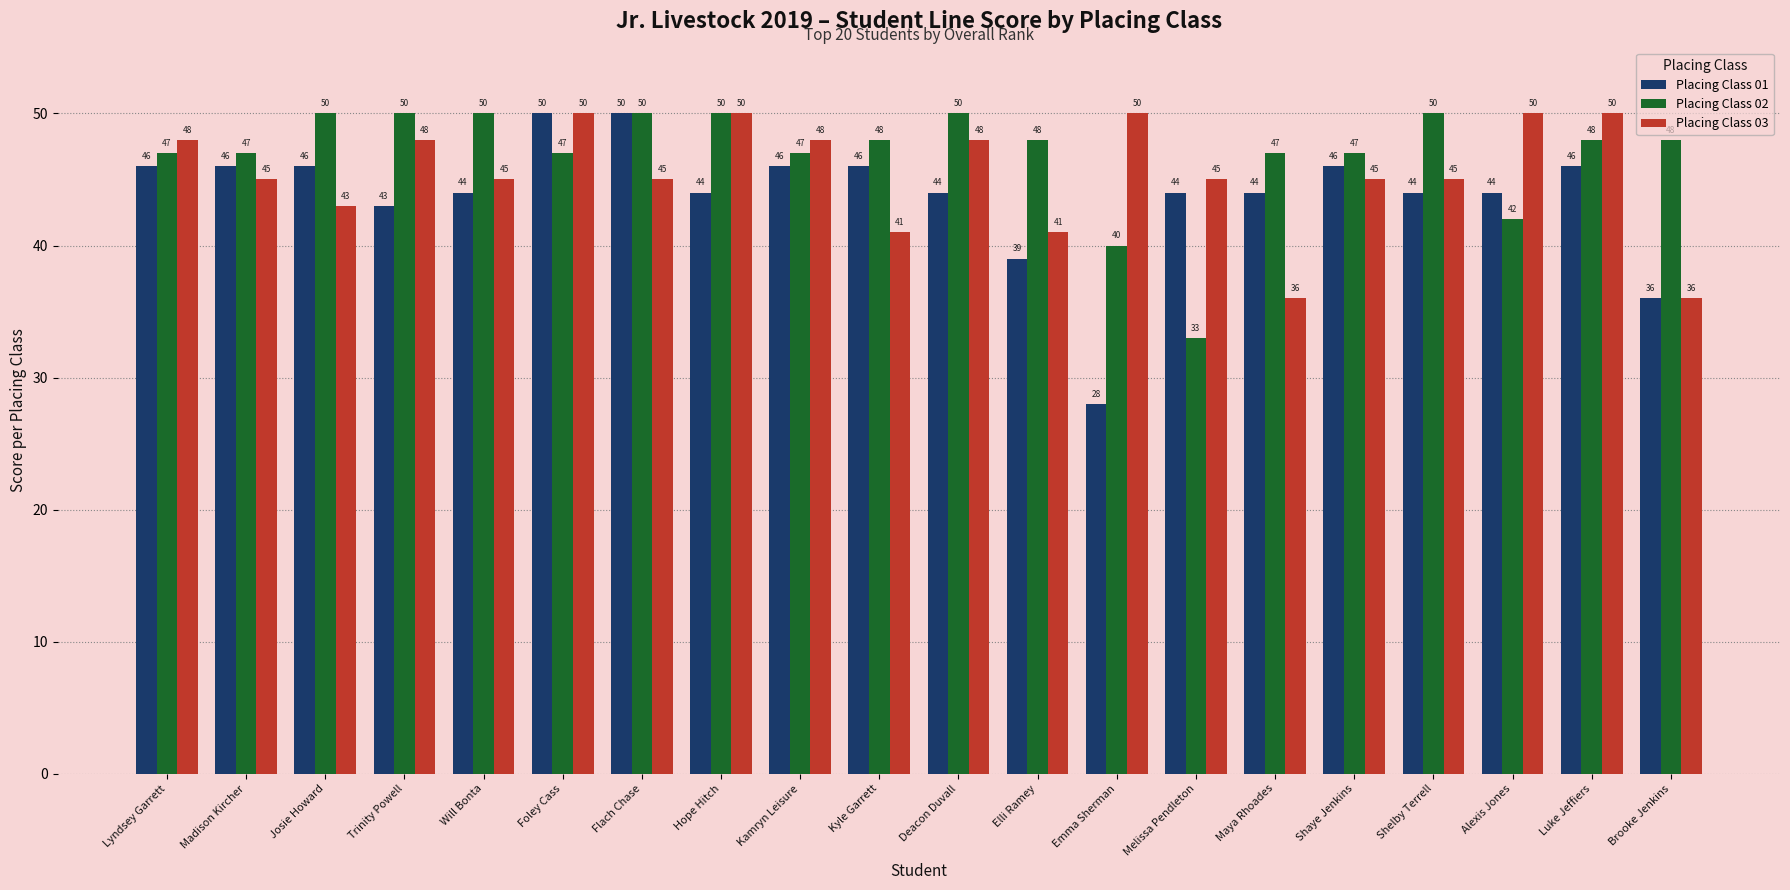

What position from the right is Deacon Duvall?

10